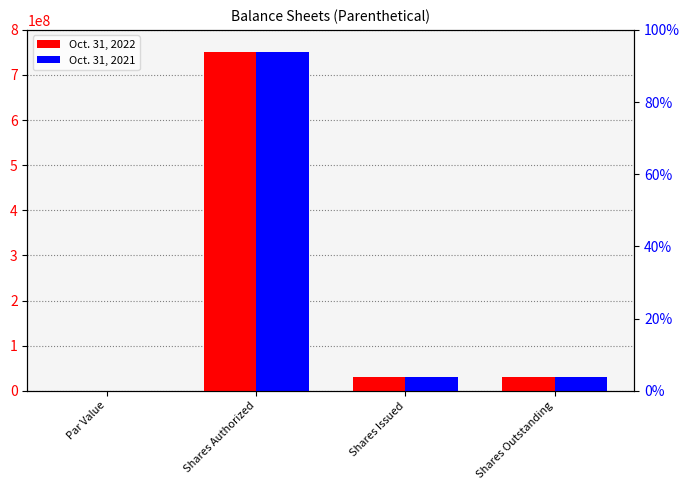

Read the Oct. 31, 2021 value at Shares Authorized.

750000000.0